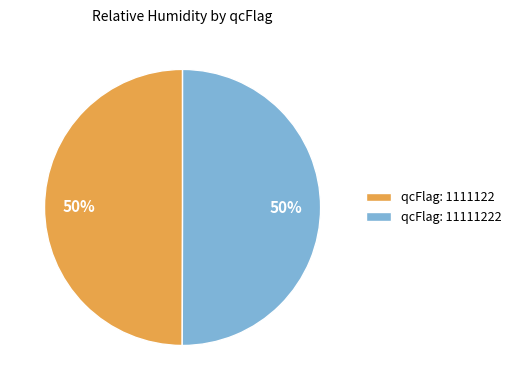

Do qcFlag: 11111222 and qcFlag: 1111122 together represent more than half of the pie?

Yes